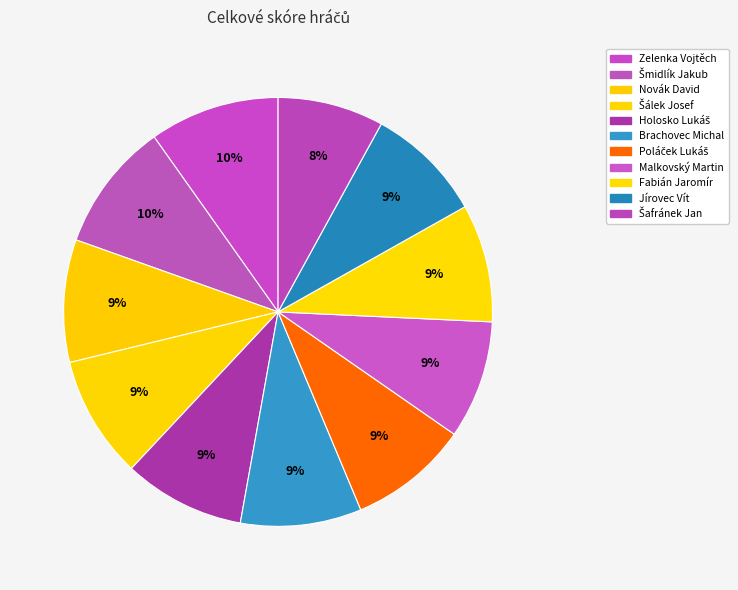

How many segments does this pie chart have?

11